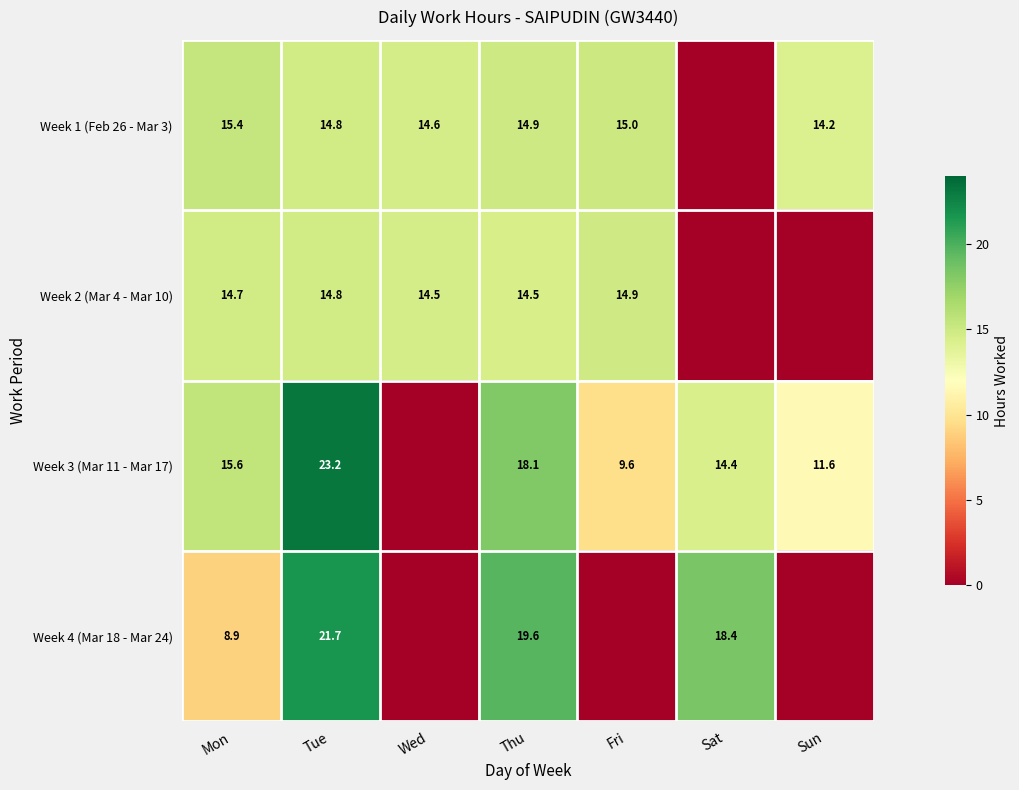

Is the value of Week 3 (Mar 11 - Mar 17) at Tue greater than the value of Week 1 (Feb 26 - Mar 3) at Mon?

Yes